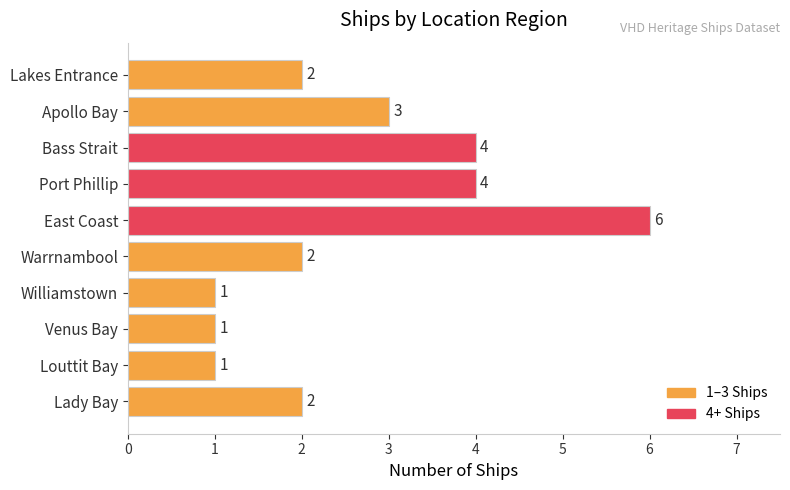

What is the smallest value displayed?

1